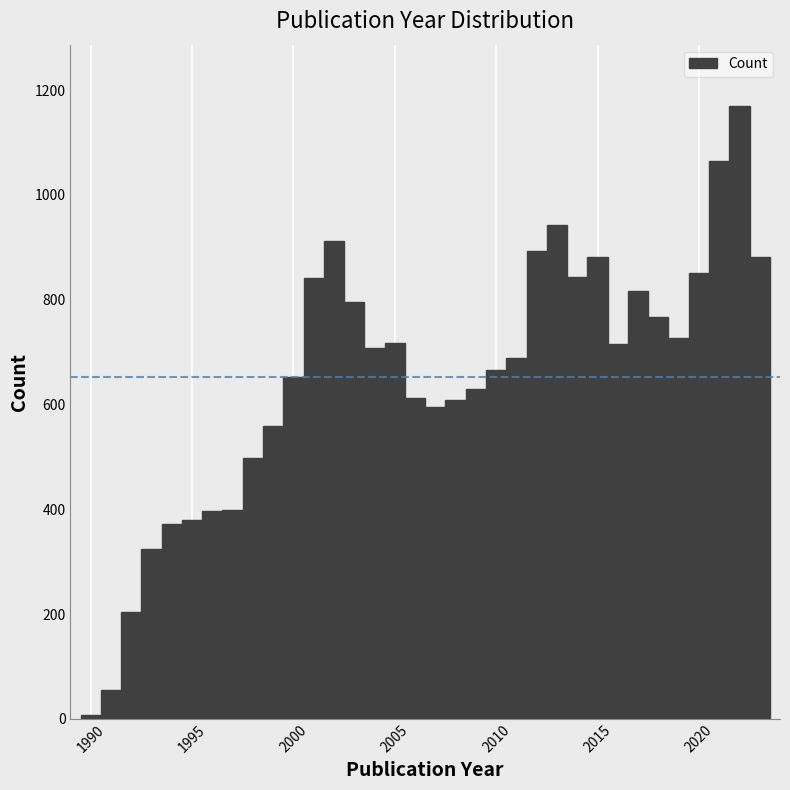

Read against the x-axis, roughly where is the centre of the tallest bar?

2022.0